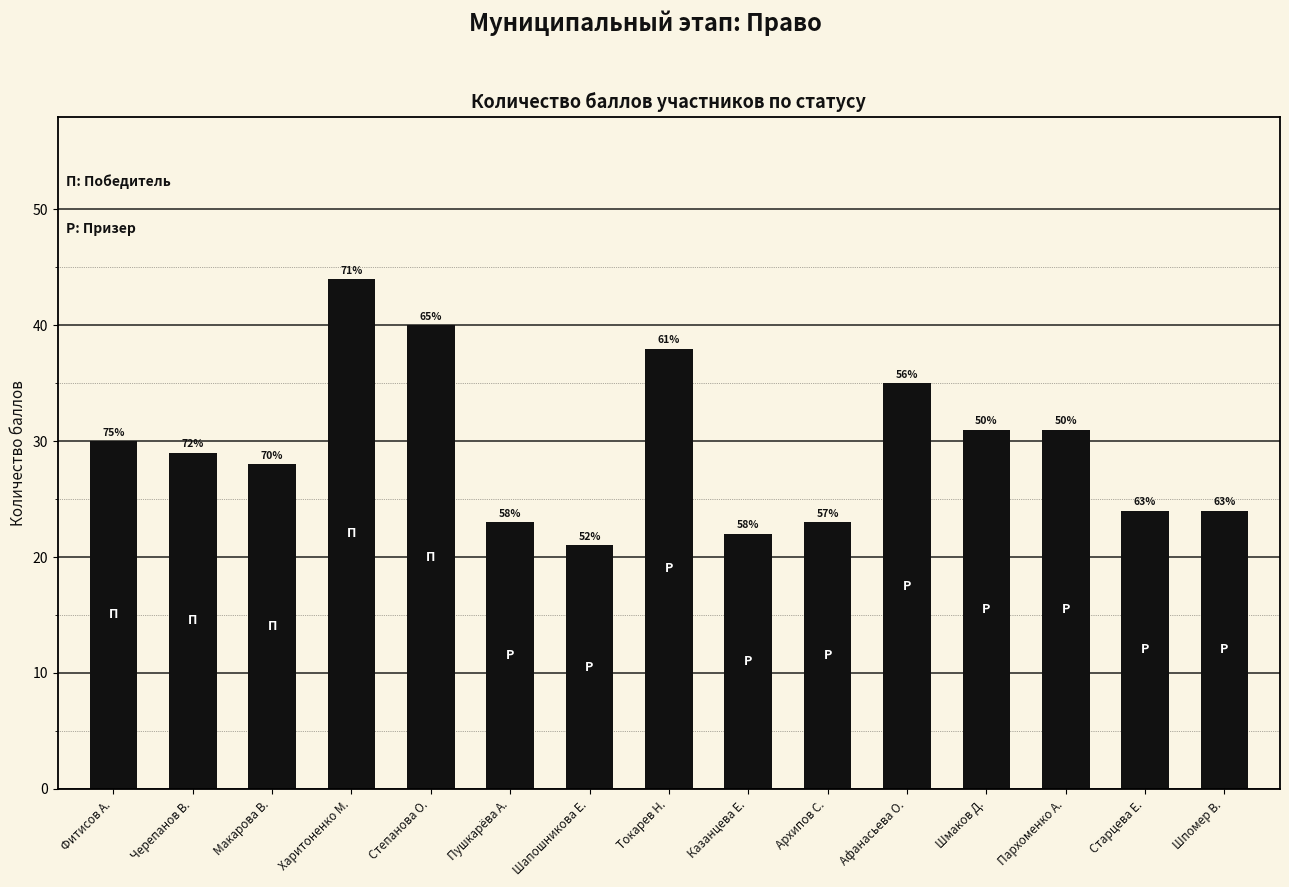

Which category has the lowest value across all series?

Шапошникова Е.